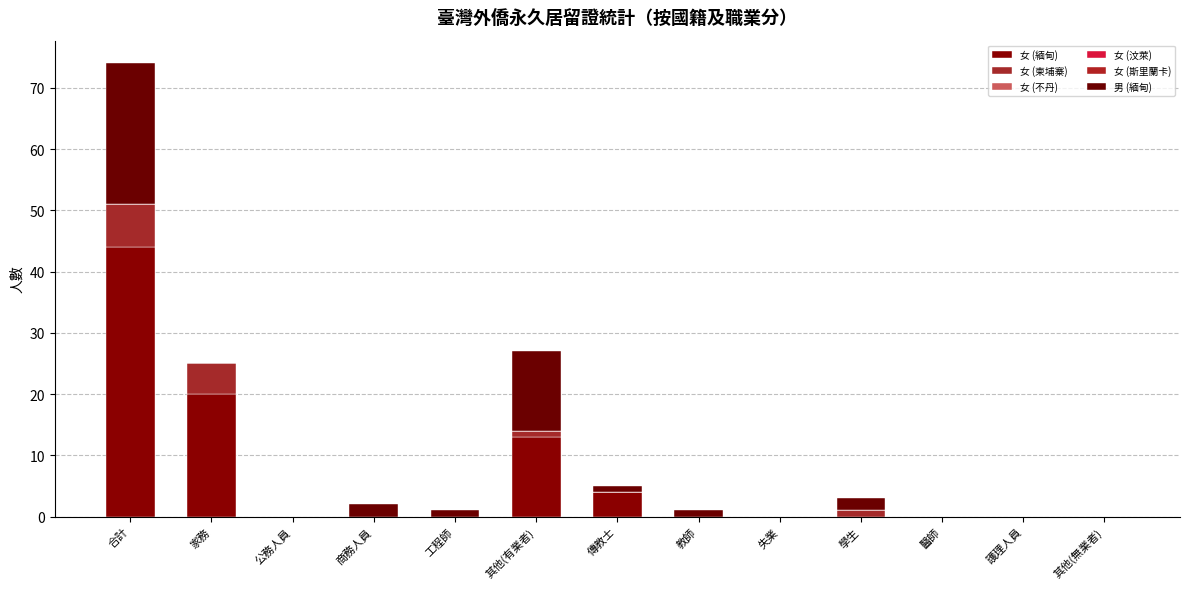

How many distinct data groups are displayed?

3